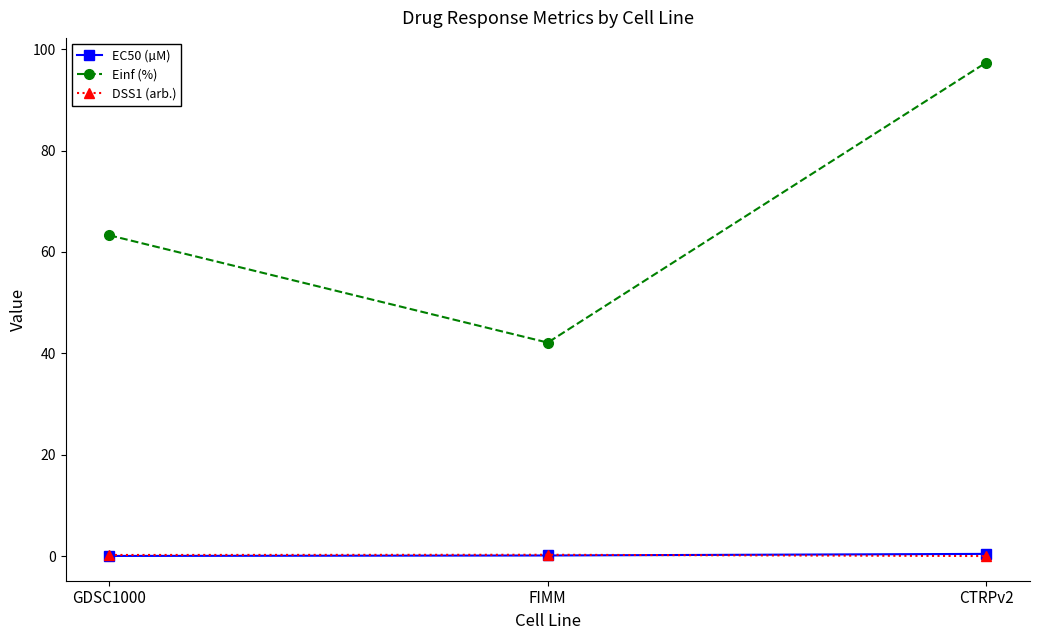

What is the label of the 1st point from the right?

CTRPv2